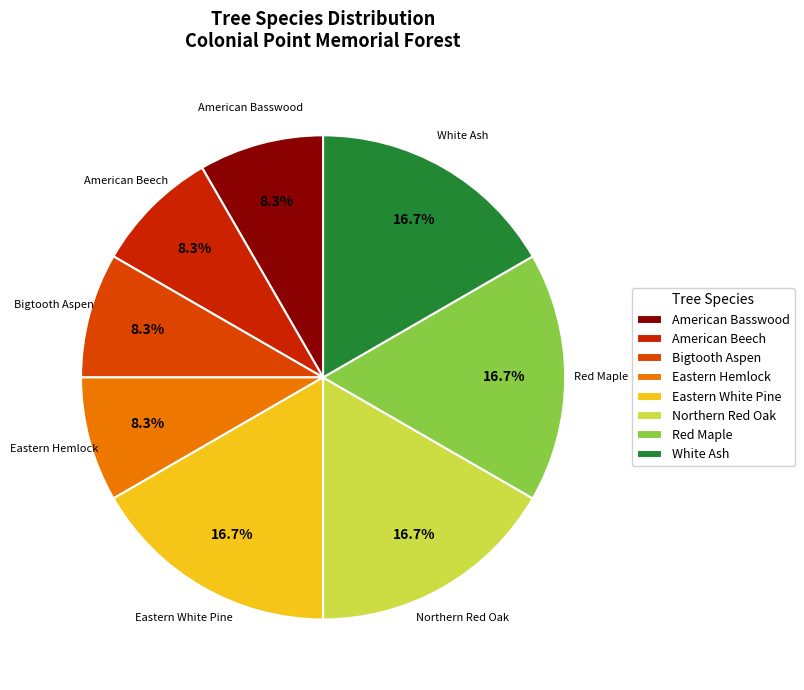

True or false: Eastern White Pine accounts for 17% of the total.

True